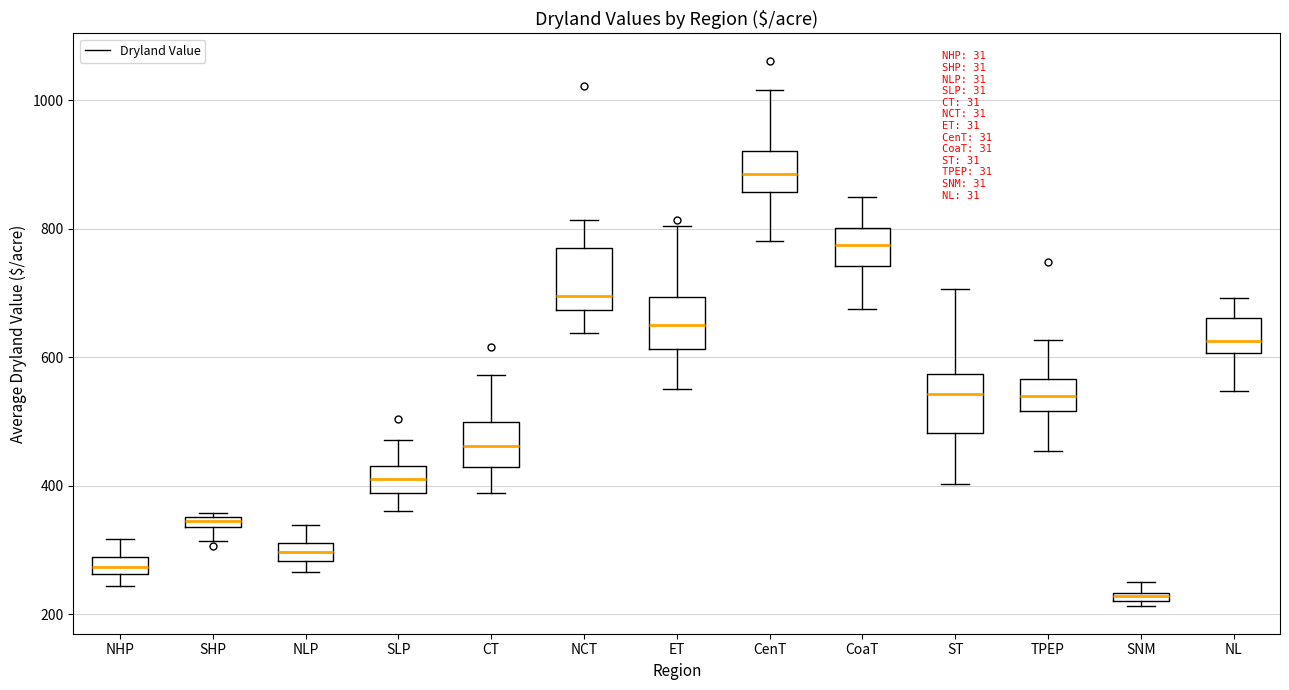

Which box has the lowest median line?

SNM